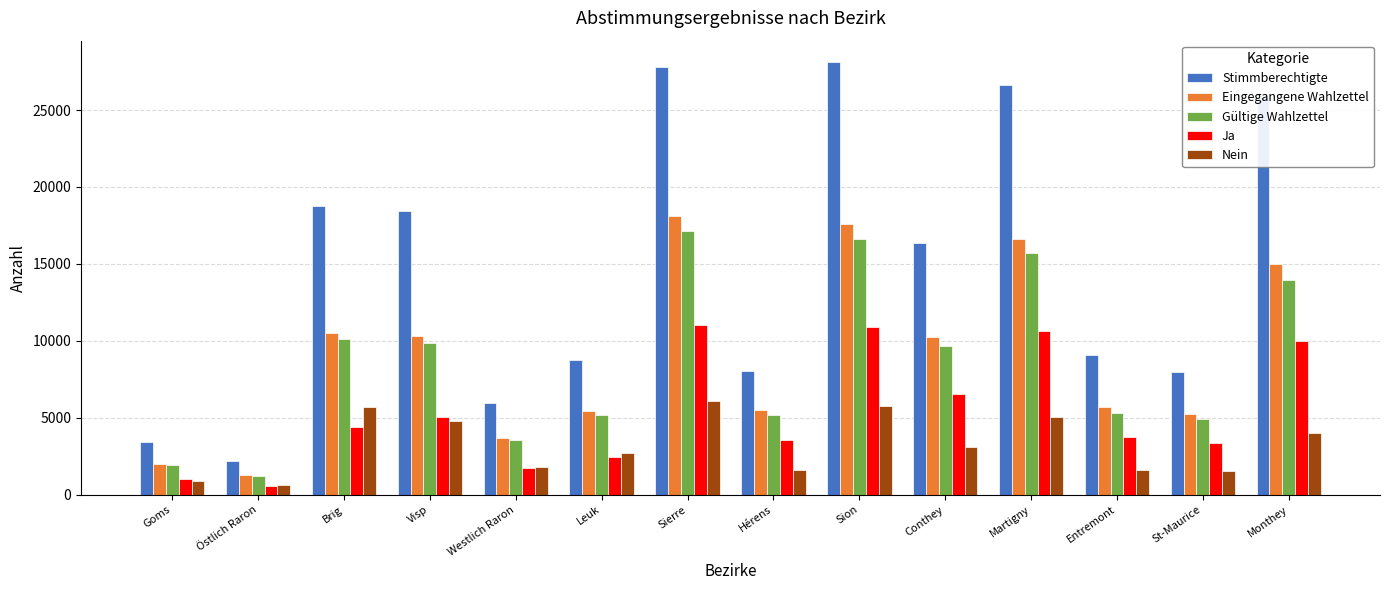

How many bars are there in each group?

5